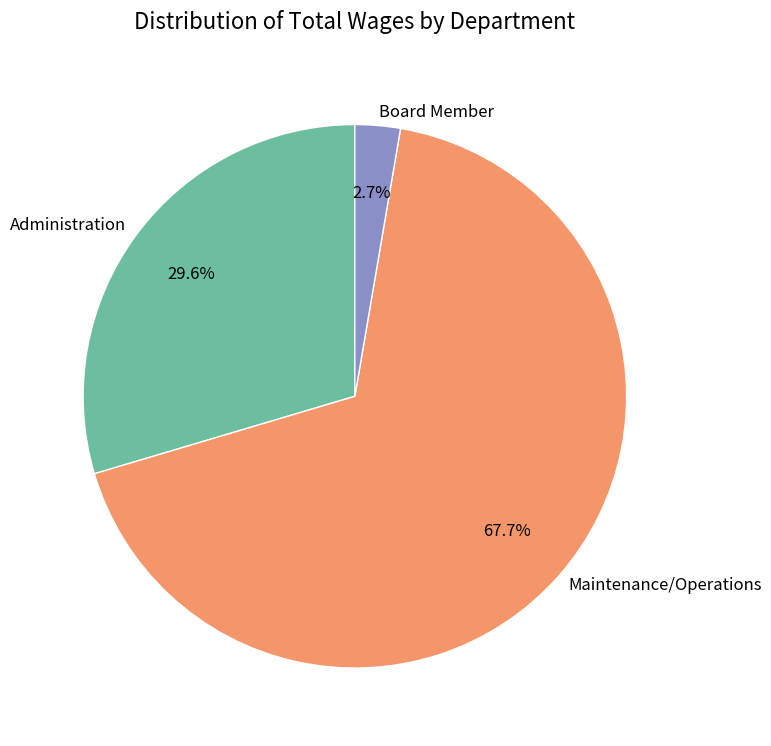

Is Board Member the majority of the pie?

No